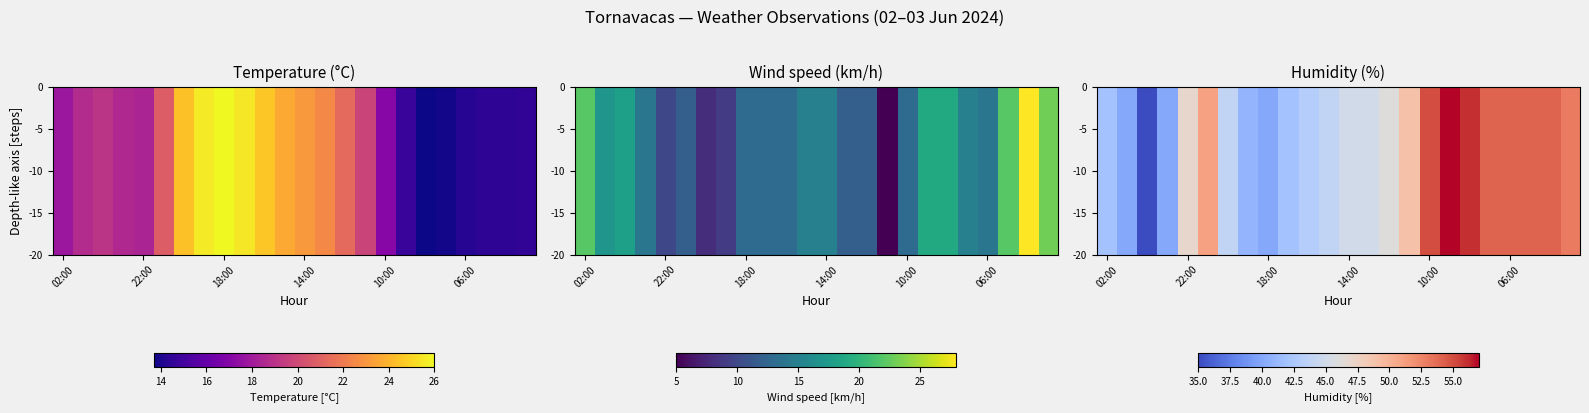

What is the total value across all series at 21?

1080